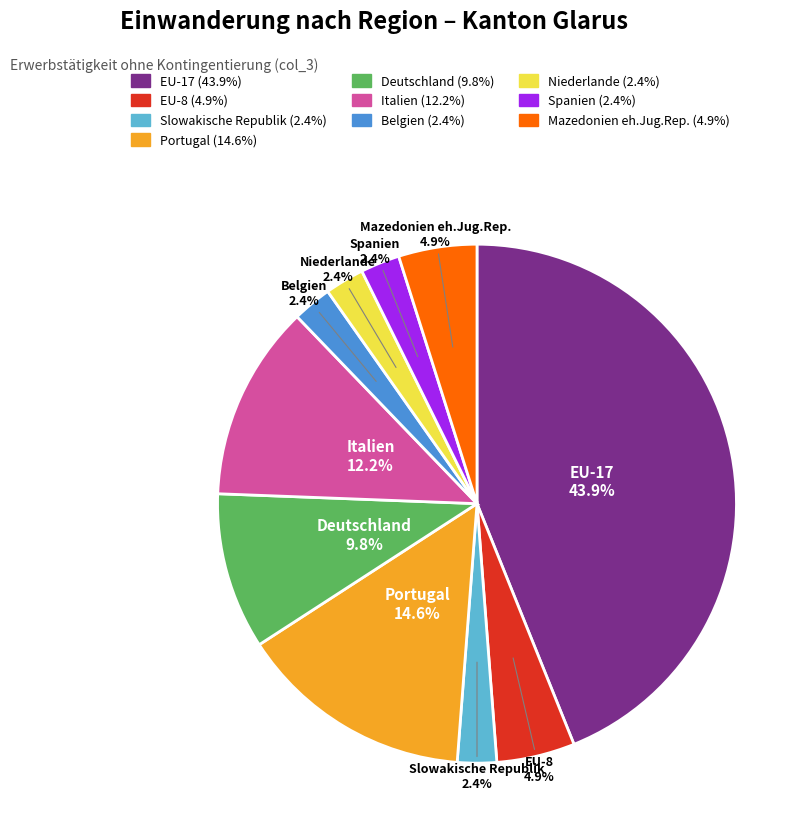

Is there any slice that represents more than half of the pie?

No